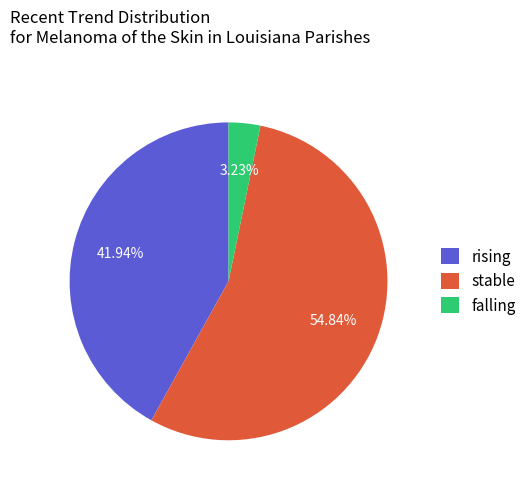

What percentage is NOT represented by stable?

45.2%